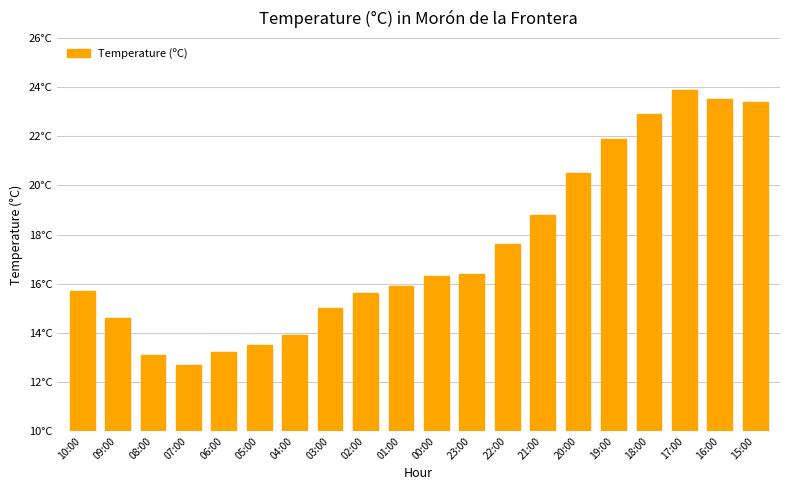

Are the bars horizontal?

No